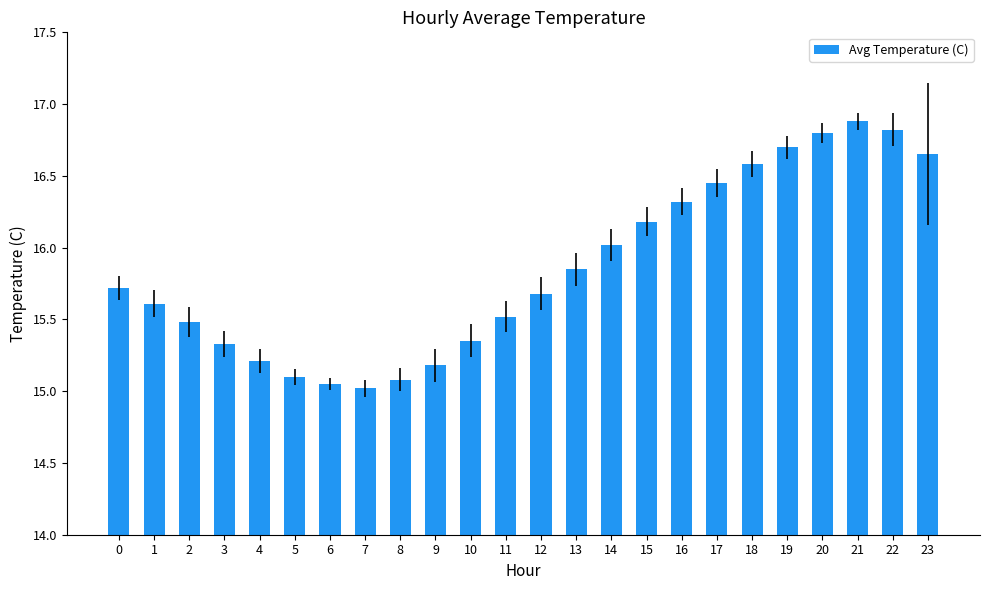

What is the difference between the values at 23 and 1?

1.0